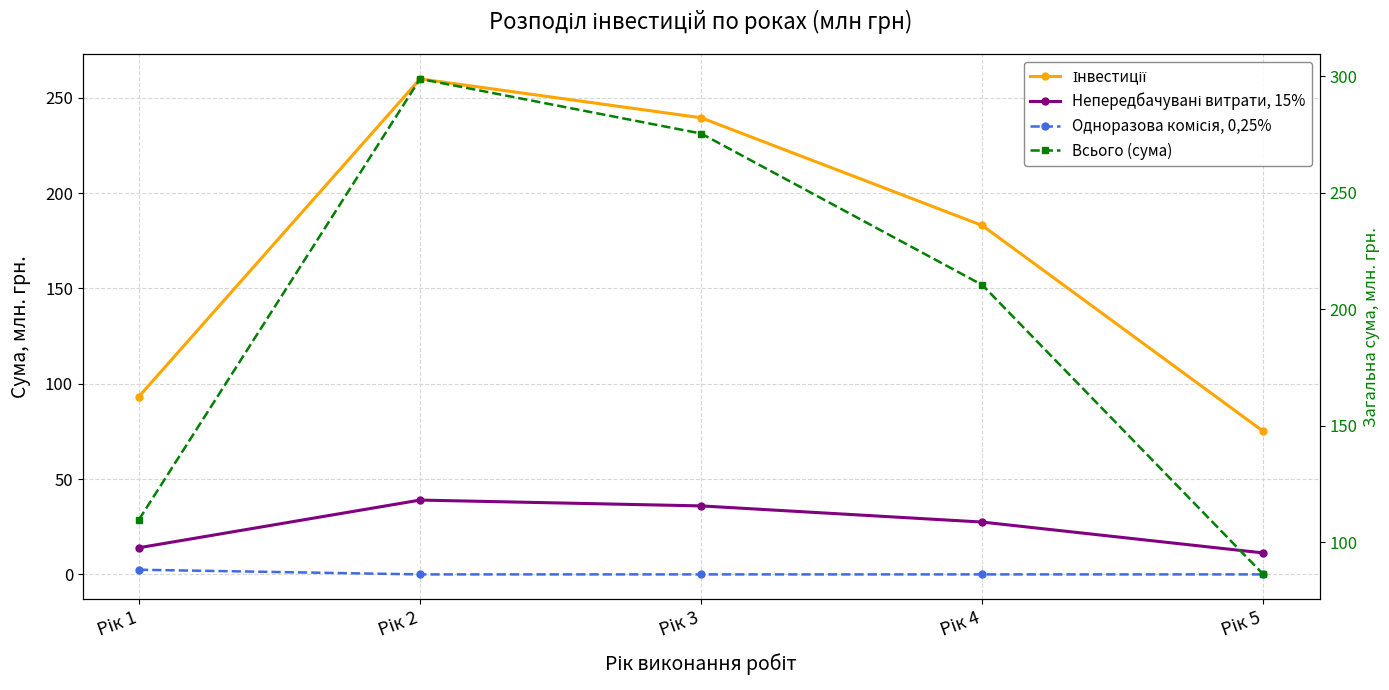

List the labels in order of Всього (сума) value, smallest first.

Рік 5, Рік 1, Рік 4, Рік 3, Рік 2